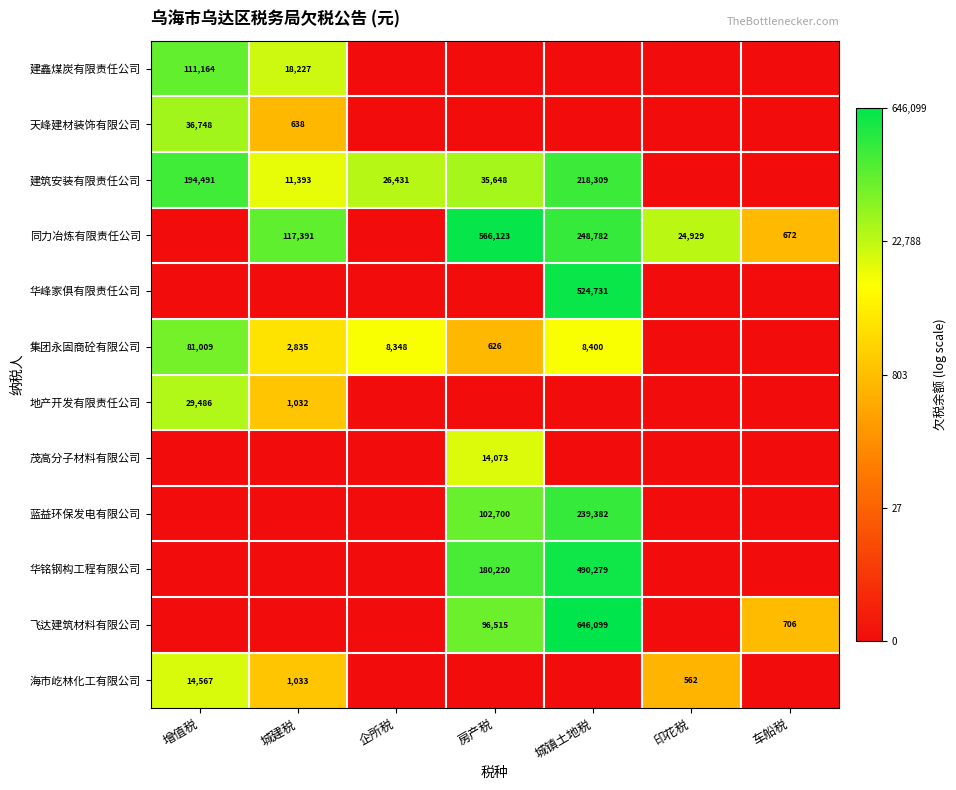

The value of 飞达建筑材料有限公司 at 房产税 is 37660. True or false?

False